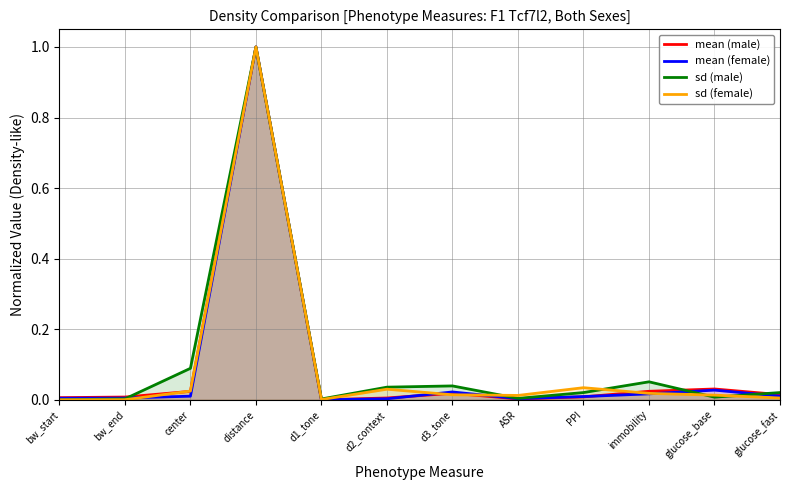

What position from the left is d3_tone?

7